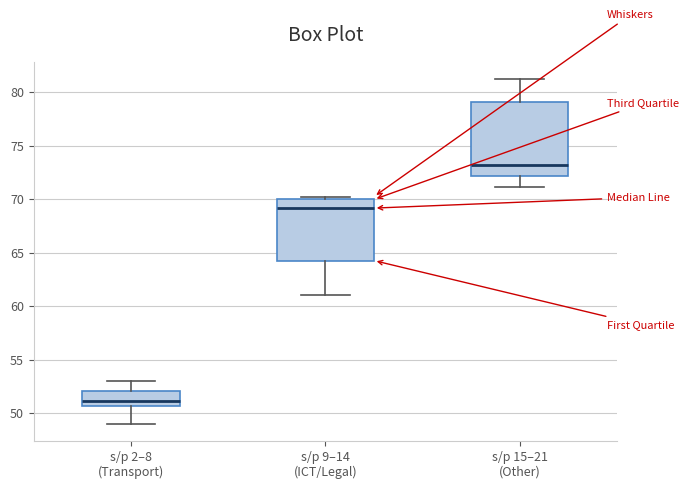

Which box is the tallest, from its lower edge to its upper edge?

s/p 15–21 (Other)